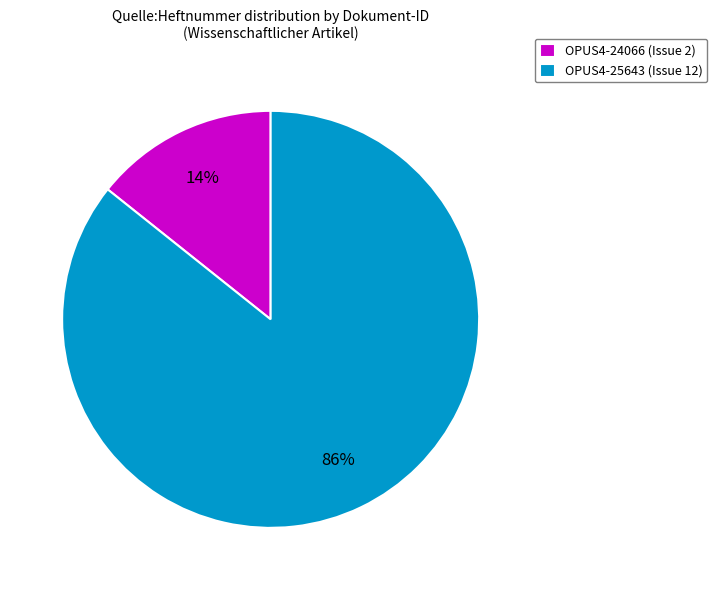

To the nearest percent, what is the average slice percentage?

50%